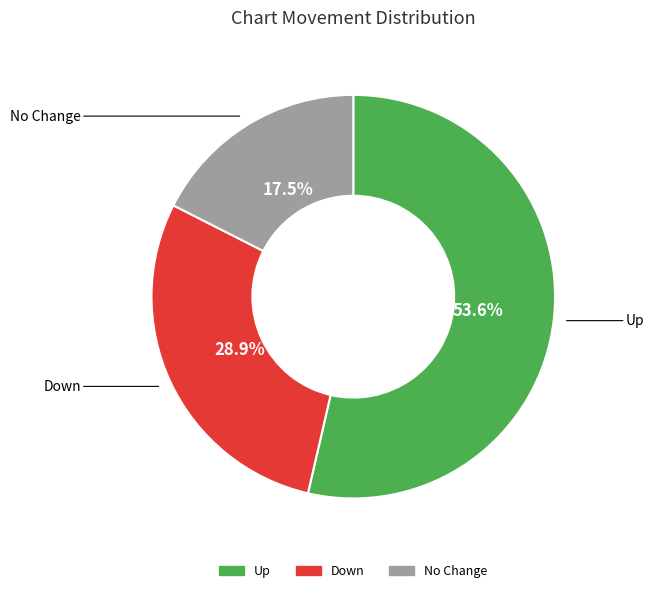

Which has a higher value, Up or Down?

Up